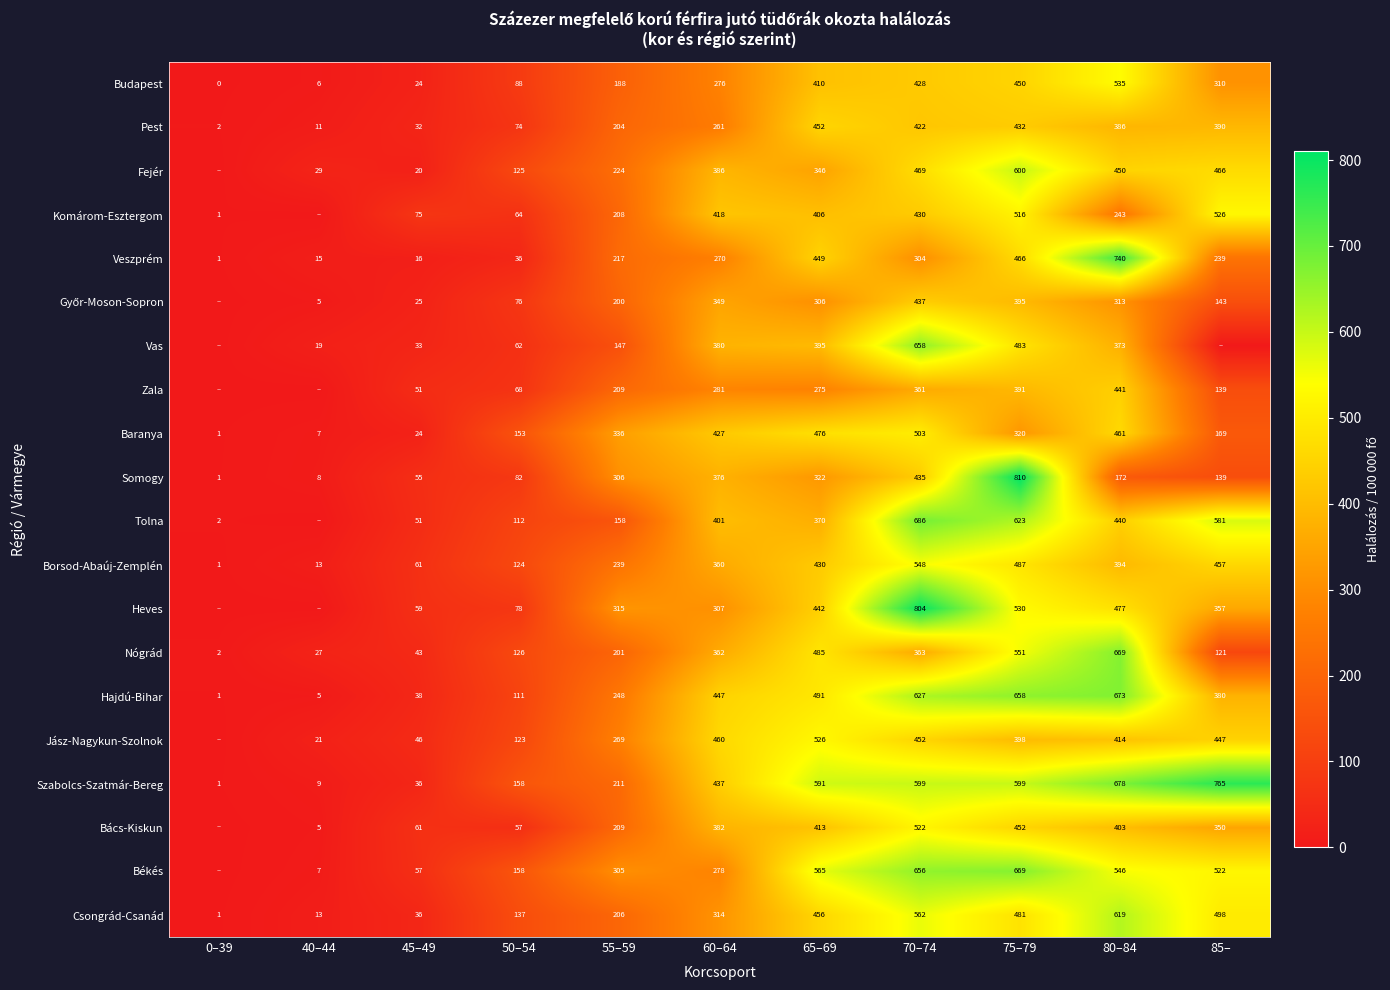

The value of Szabolcs-Szatmár-Bereg at 55–59 is 211. True or false?

True